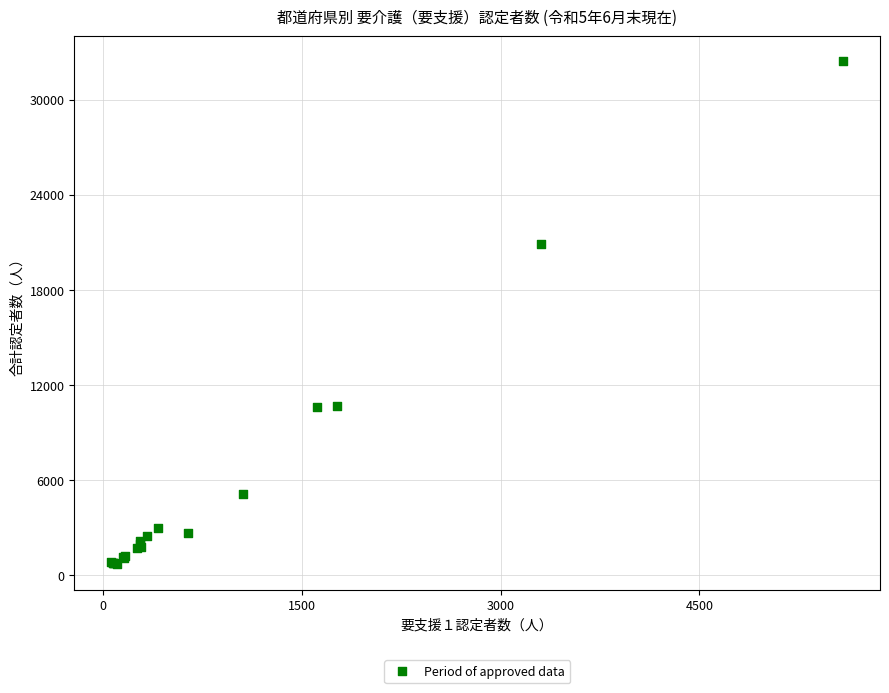

What Y value in the scatter plot is closest to 16547?

20900